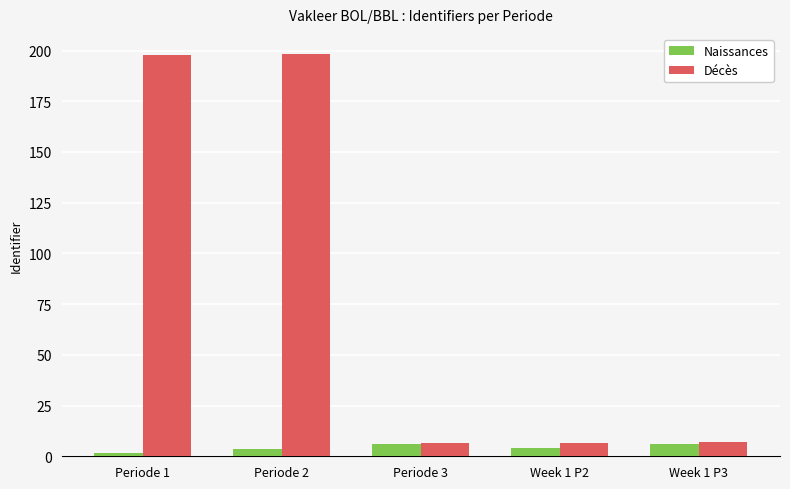

What is the smallest value displayed?

1.7